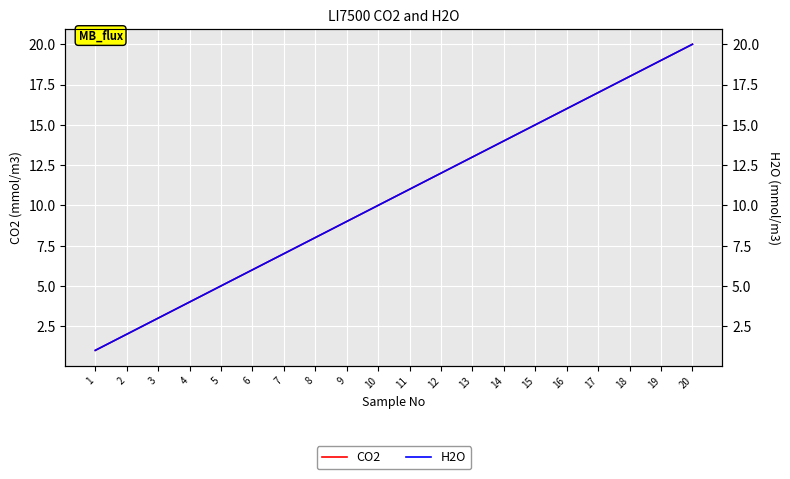

Reading left to right, transcribe all the data shown in this chart.

CO2: 1=1	2=2	3=3	4=4	5=5	6=6	7=7	8=8	9=9	10=10	11=11	12=12	13=13	14=14	15=15	16=16	17=17	18=18	19=19	20=20
H2O: 1=1	2=2	3=3	4=4	5=5	6=6	7=7	8=8	9=9	10=10	11=11	12=12	13=13	14=14	15=15	16=16	17=17	18=18	19=19	20=20